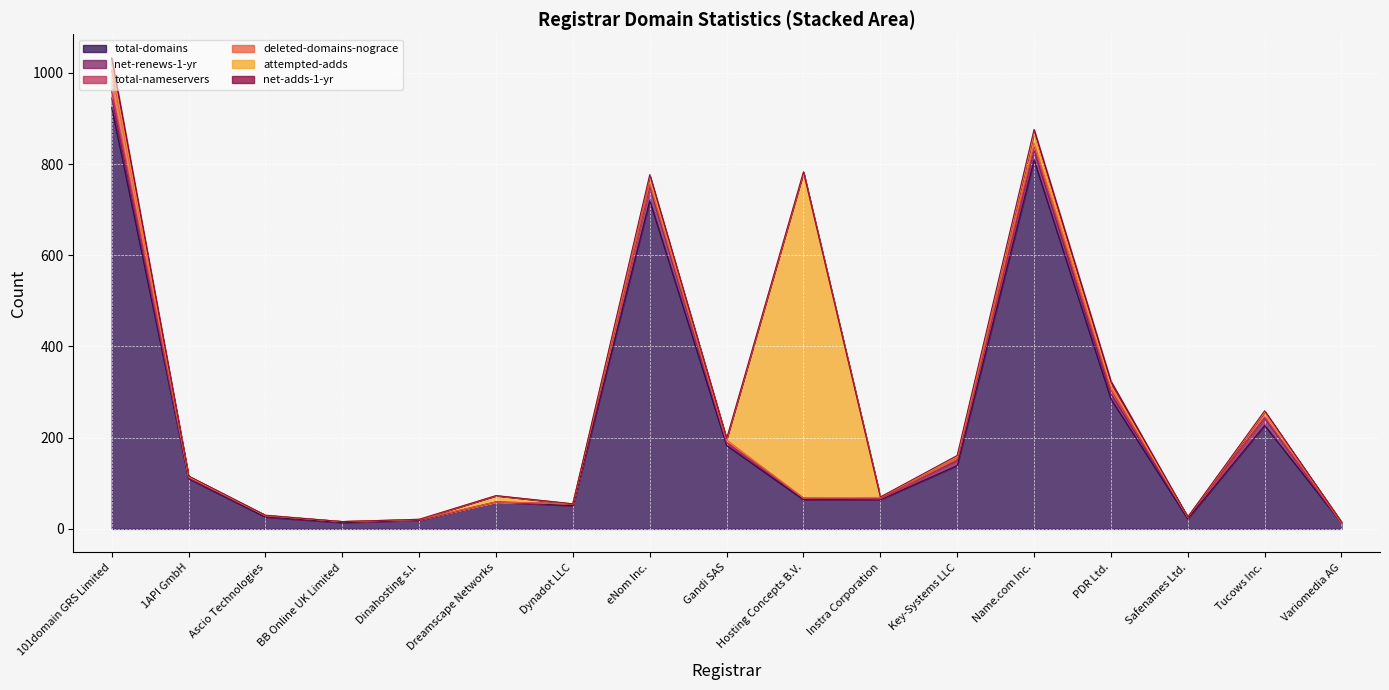

True or false: attempted-adds has a value of 5 at PDR Ltd..

False